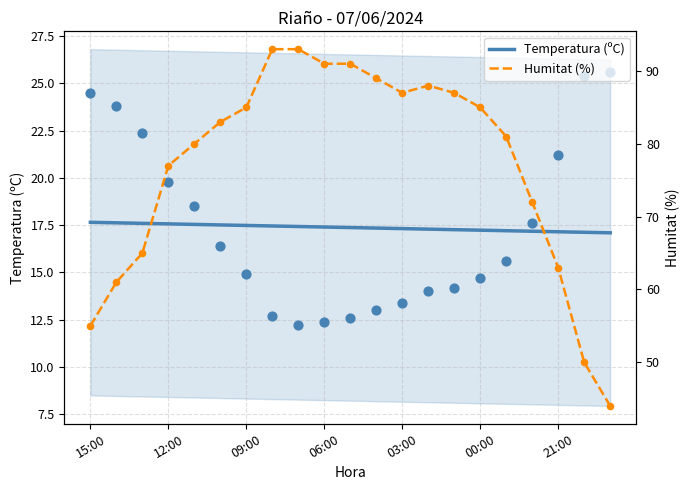

What is the minimum value for Temperatura (ºC)?

17.1